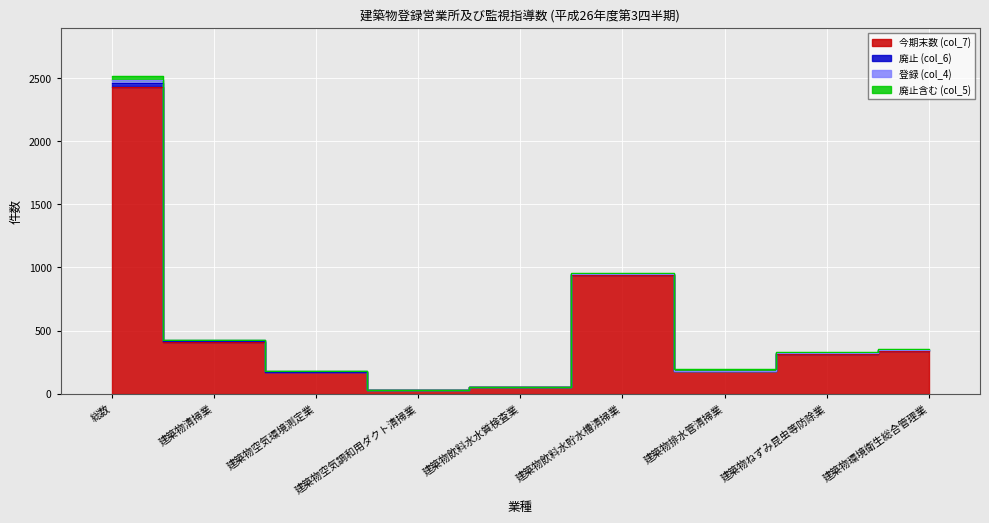

What is the minimum value for 今期末数 (col_7)?

26